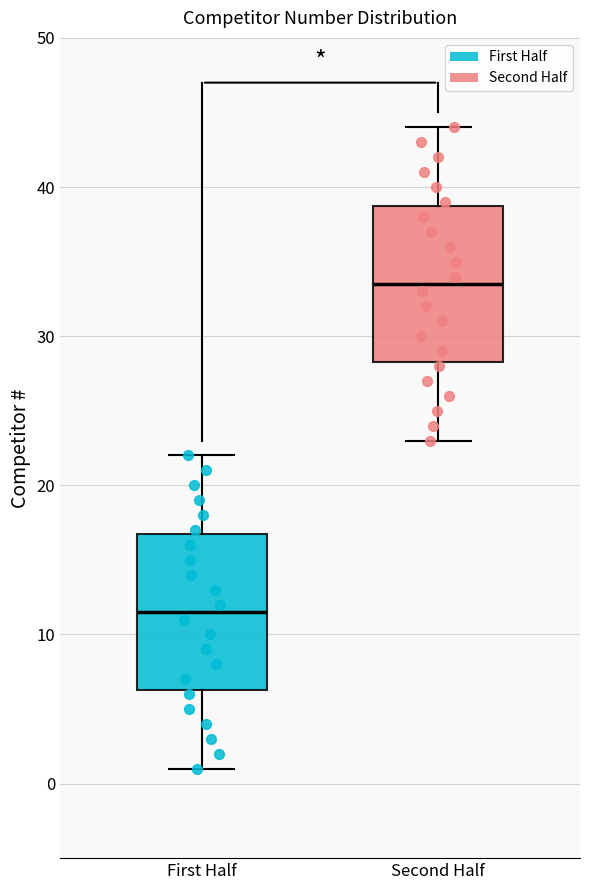

Which box has the highest median line?

Second Half